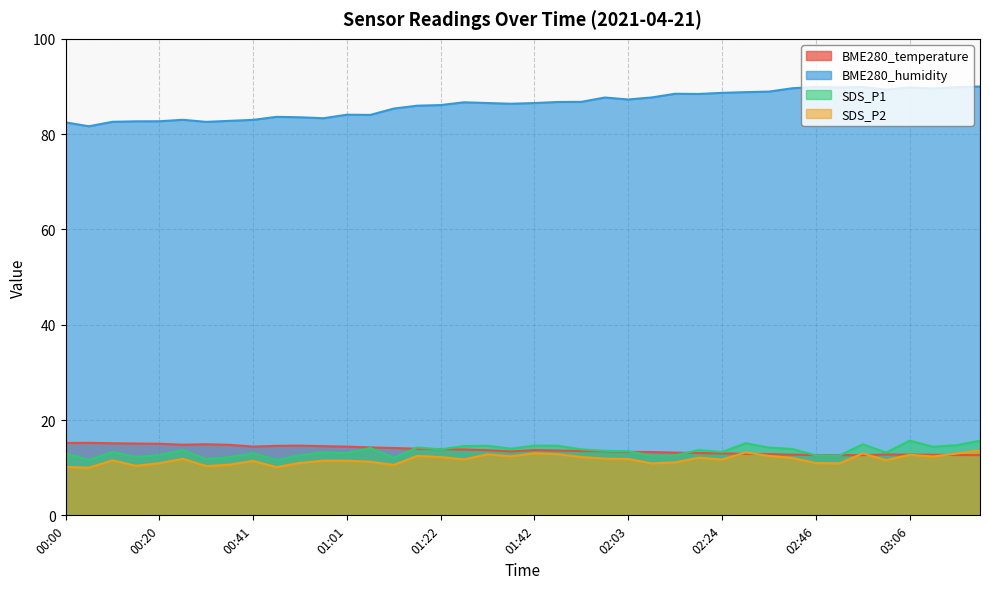

Which series has the largest range (max minus min)?

BME280_humidity